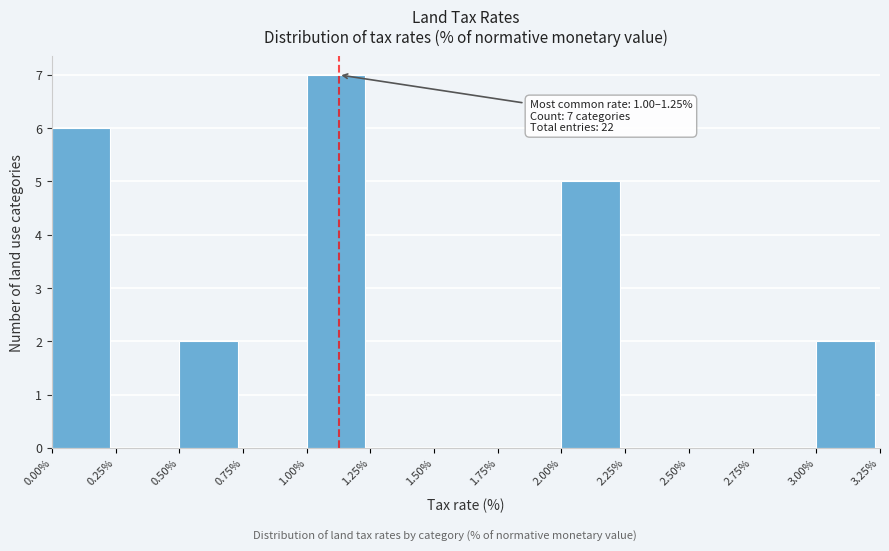

Which range on the x-axis has the tallest bar?

1.00% to 1.25%